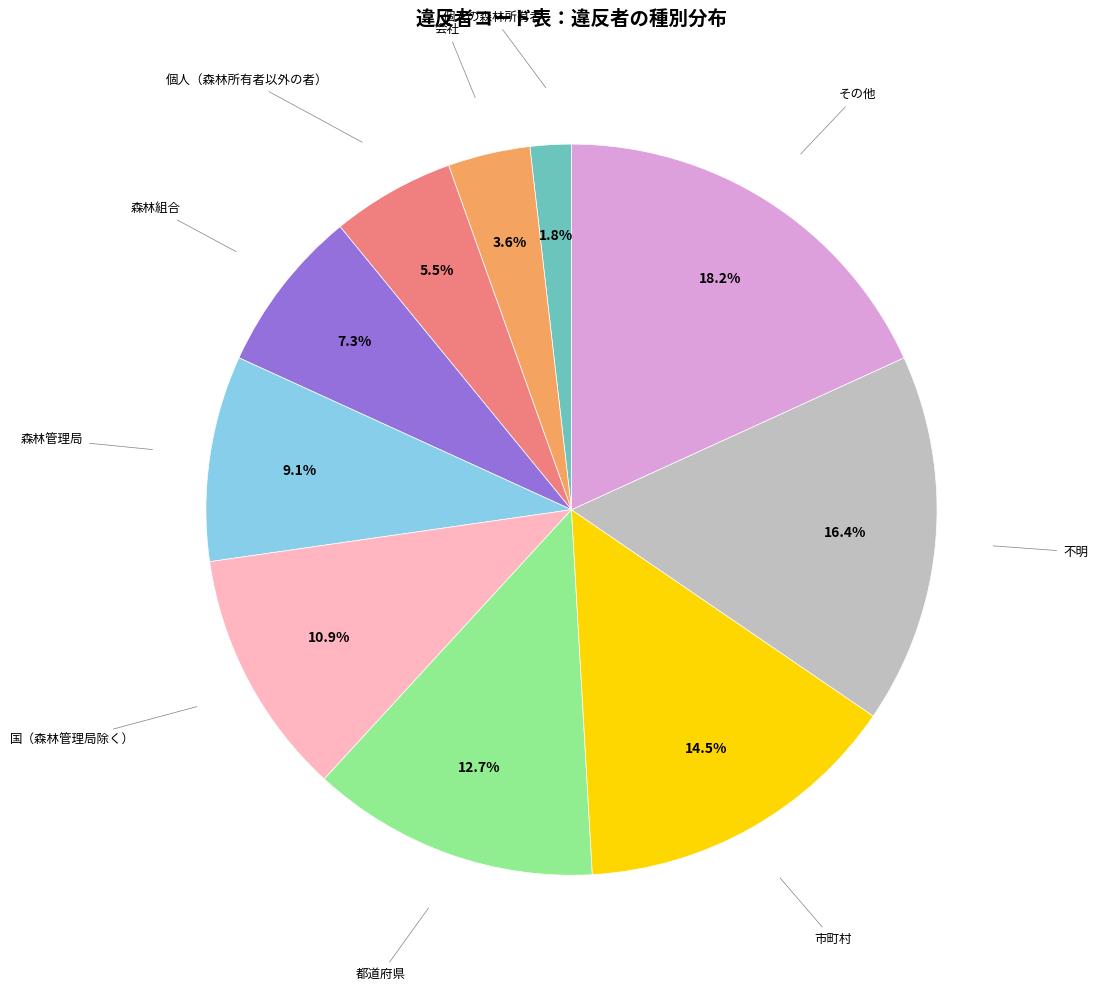

Does any single category account for the majority?

No